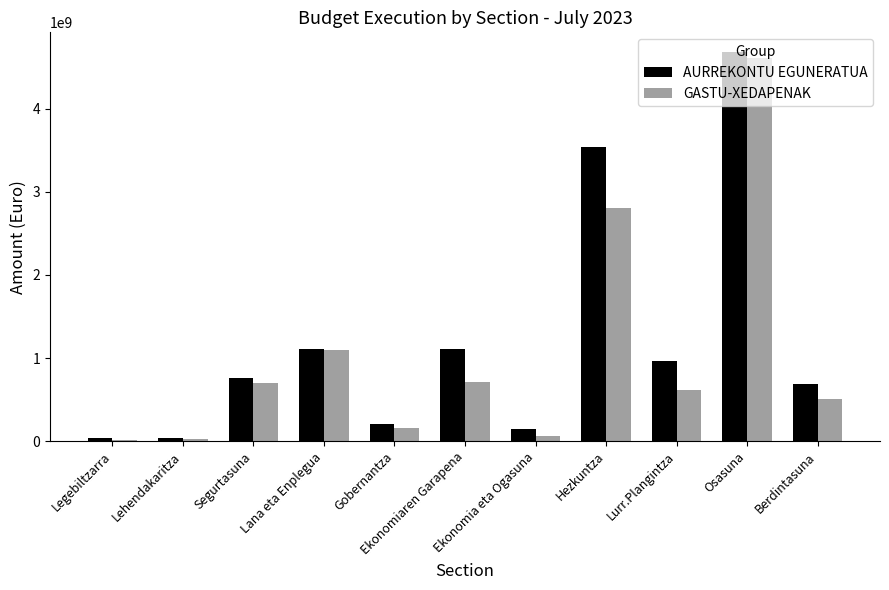

What is the difference between the second highest and second lowest values in the GASTU-XEDAPENAK series?

2781026833.6